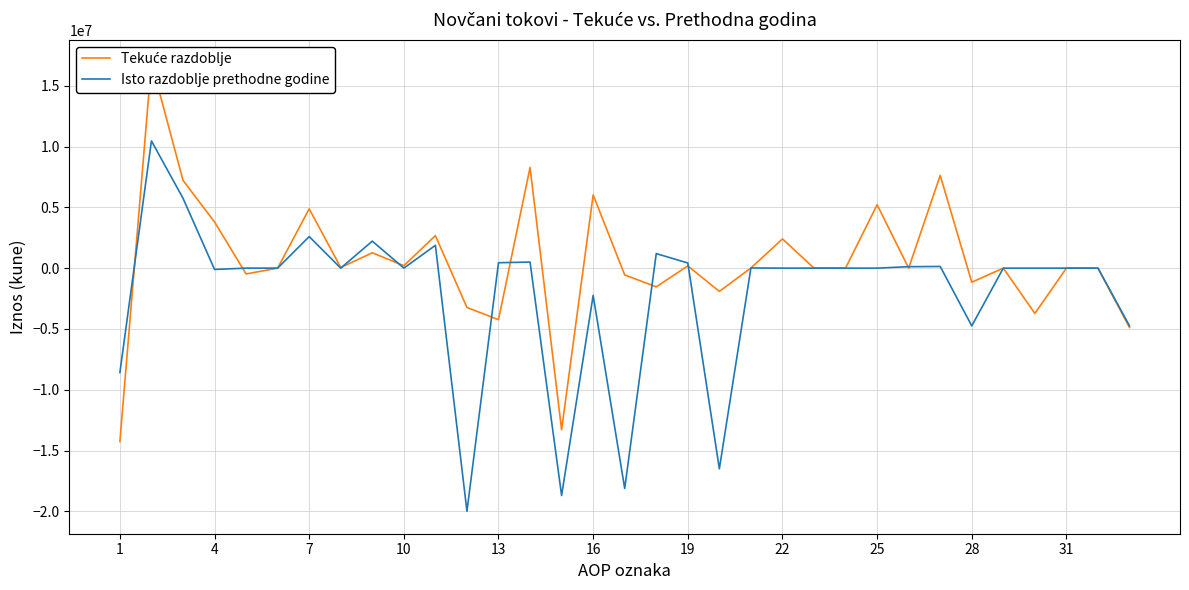

What is the lowest value of the Isto razdoblje prethodne godine series?

-19996113